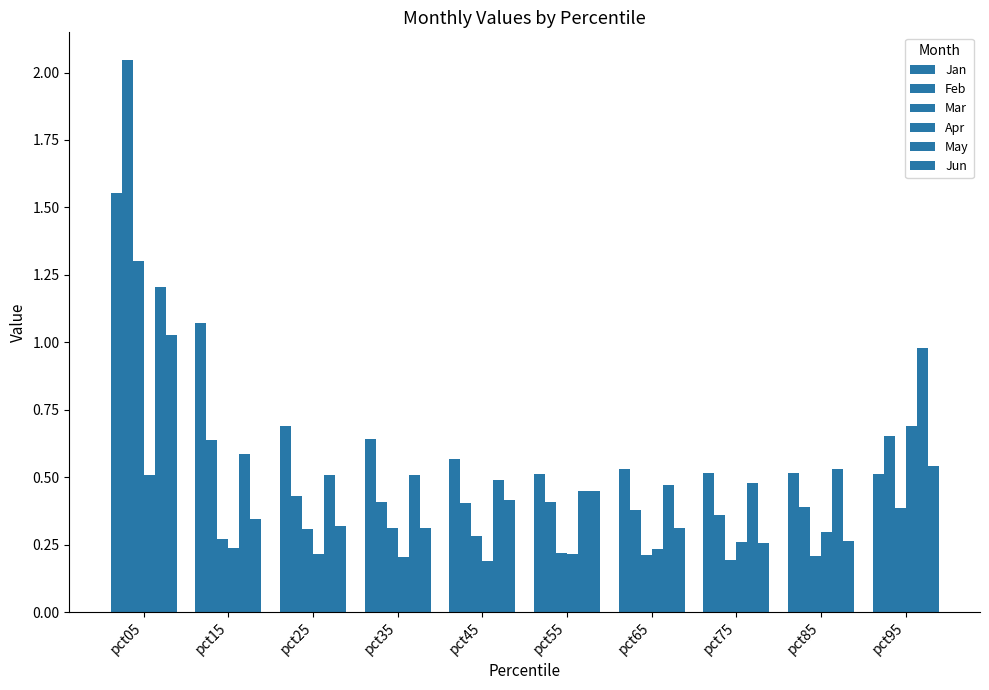

How many groups of bars are there?

10